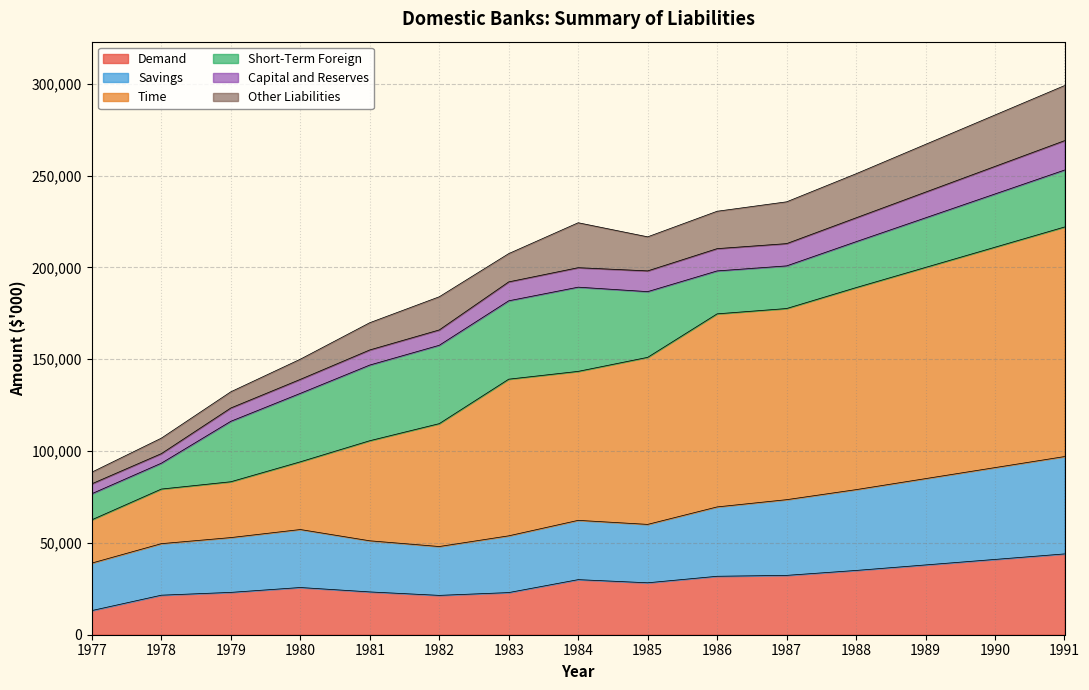

What is the total value across all series at 1985?

216654